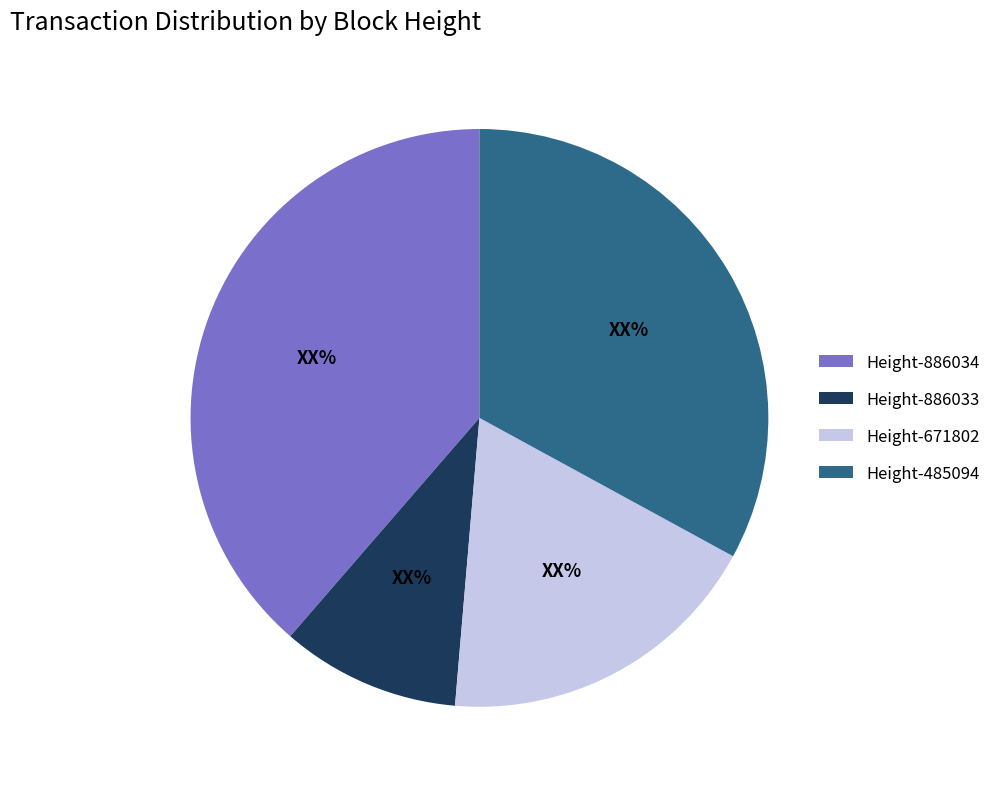

Is it true that Height-886033 is 15% of the pie?

False